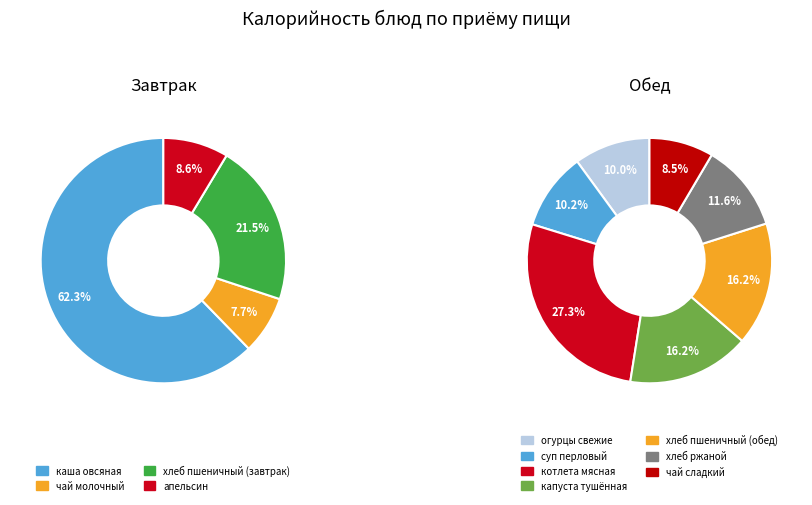

Does апельсин account for over 50% of the chart?

No